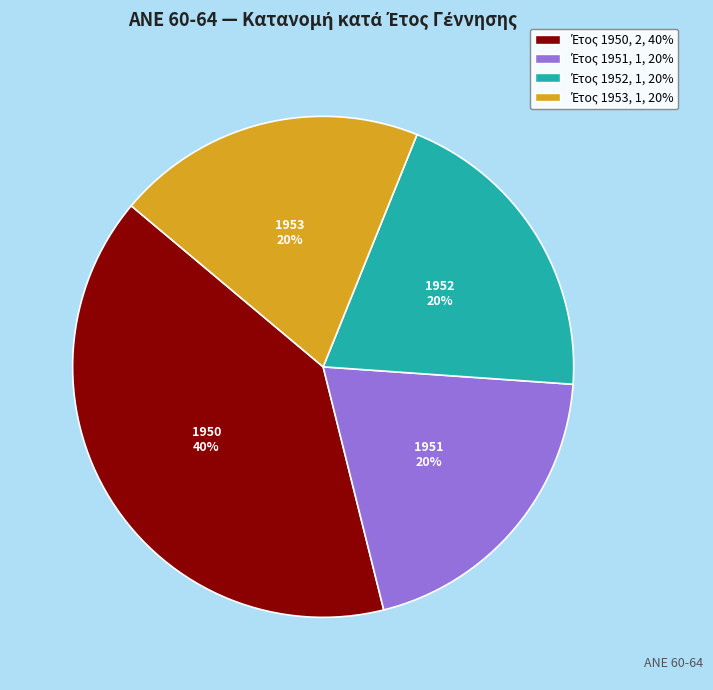

How many slices are in this pie chart?

4